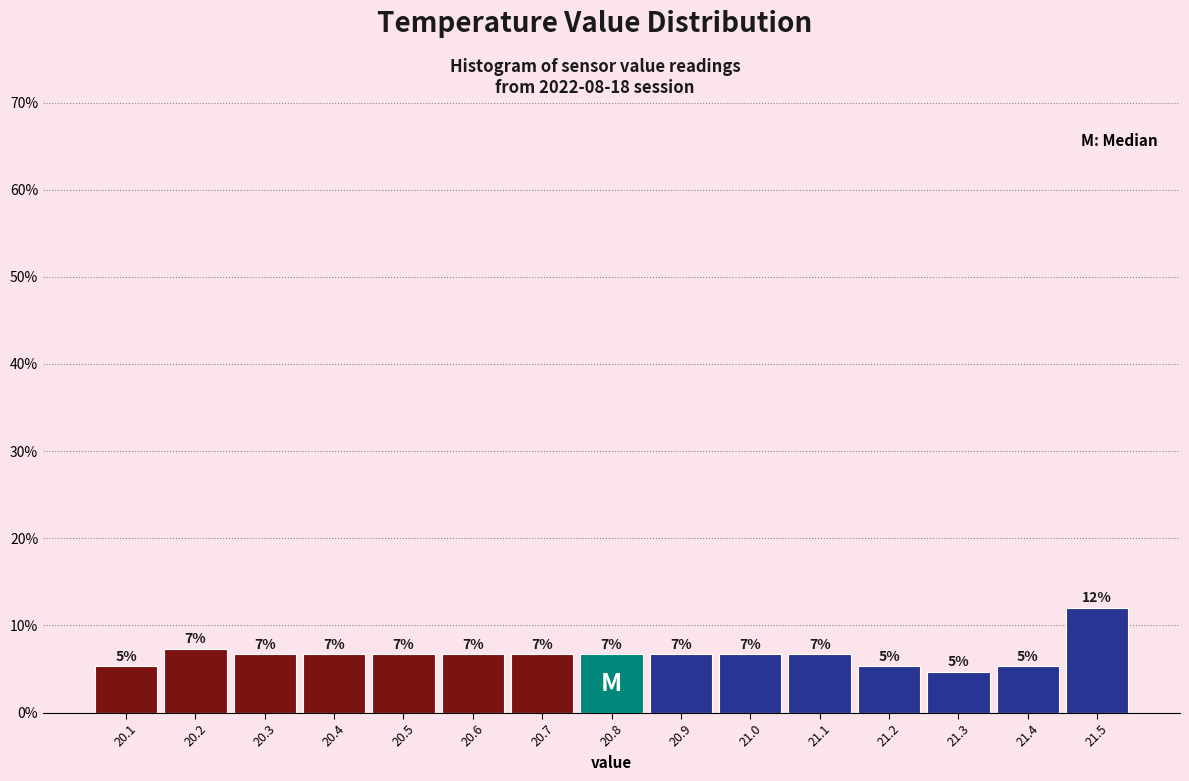

Are the bars horizontal?

No